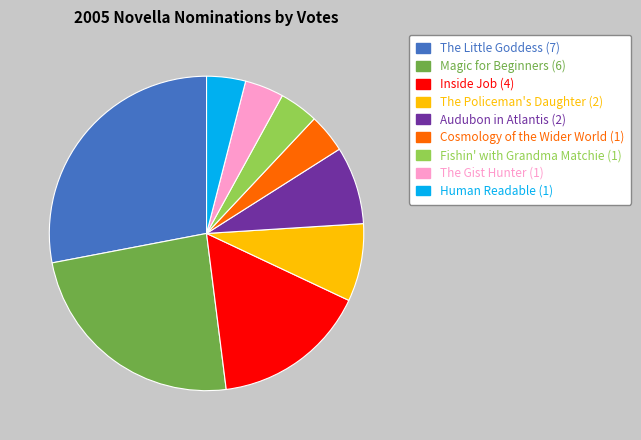

Which slice is the largest?

The Little Goddess